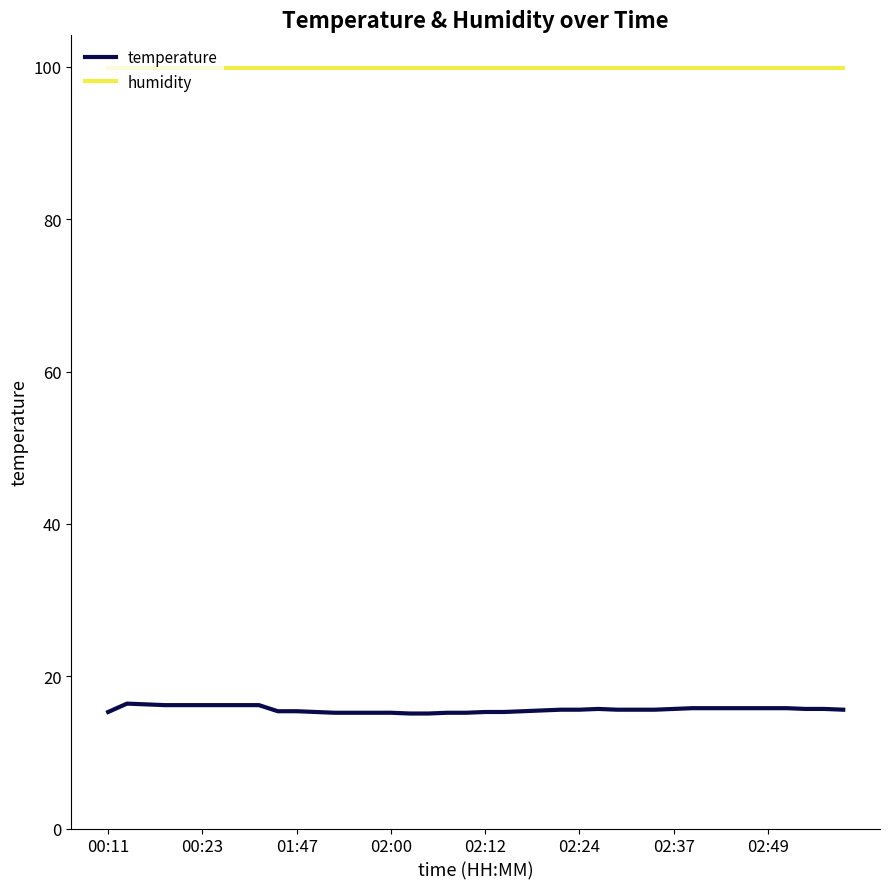

True or false: humidity and temperature intersect in this chart.

False